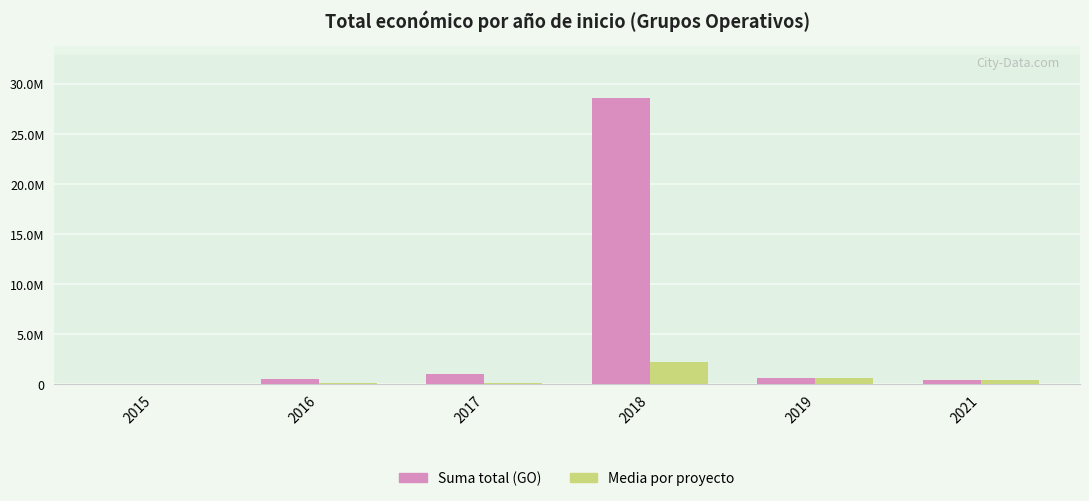

Are the bars horizontal?

No